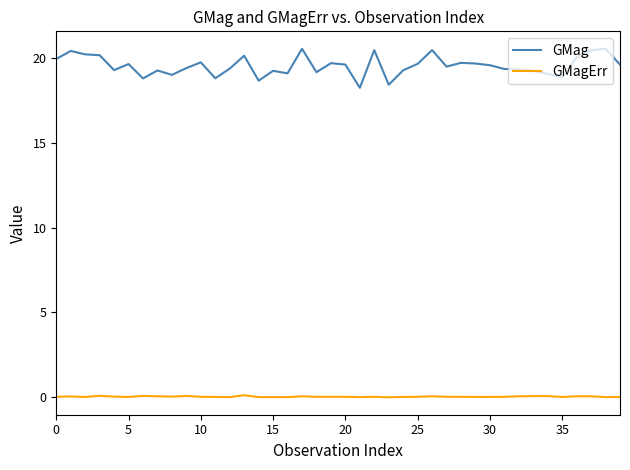

How many lines are shown in the chart?

2